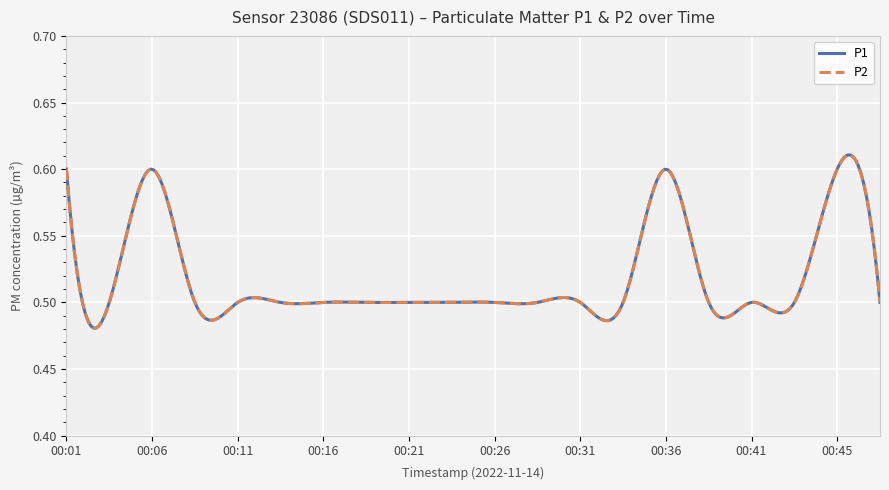

How many interior local peaks does the P2 series have?

3